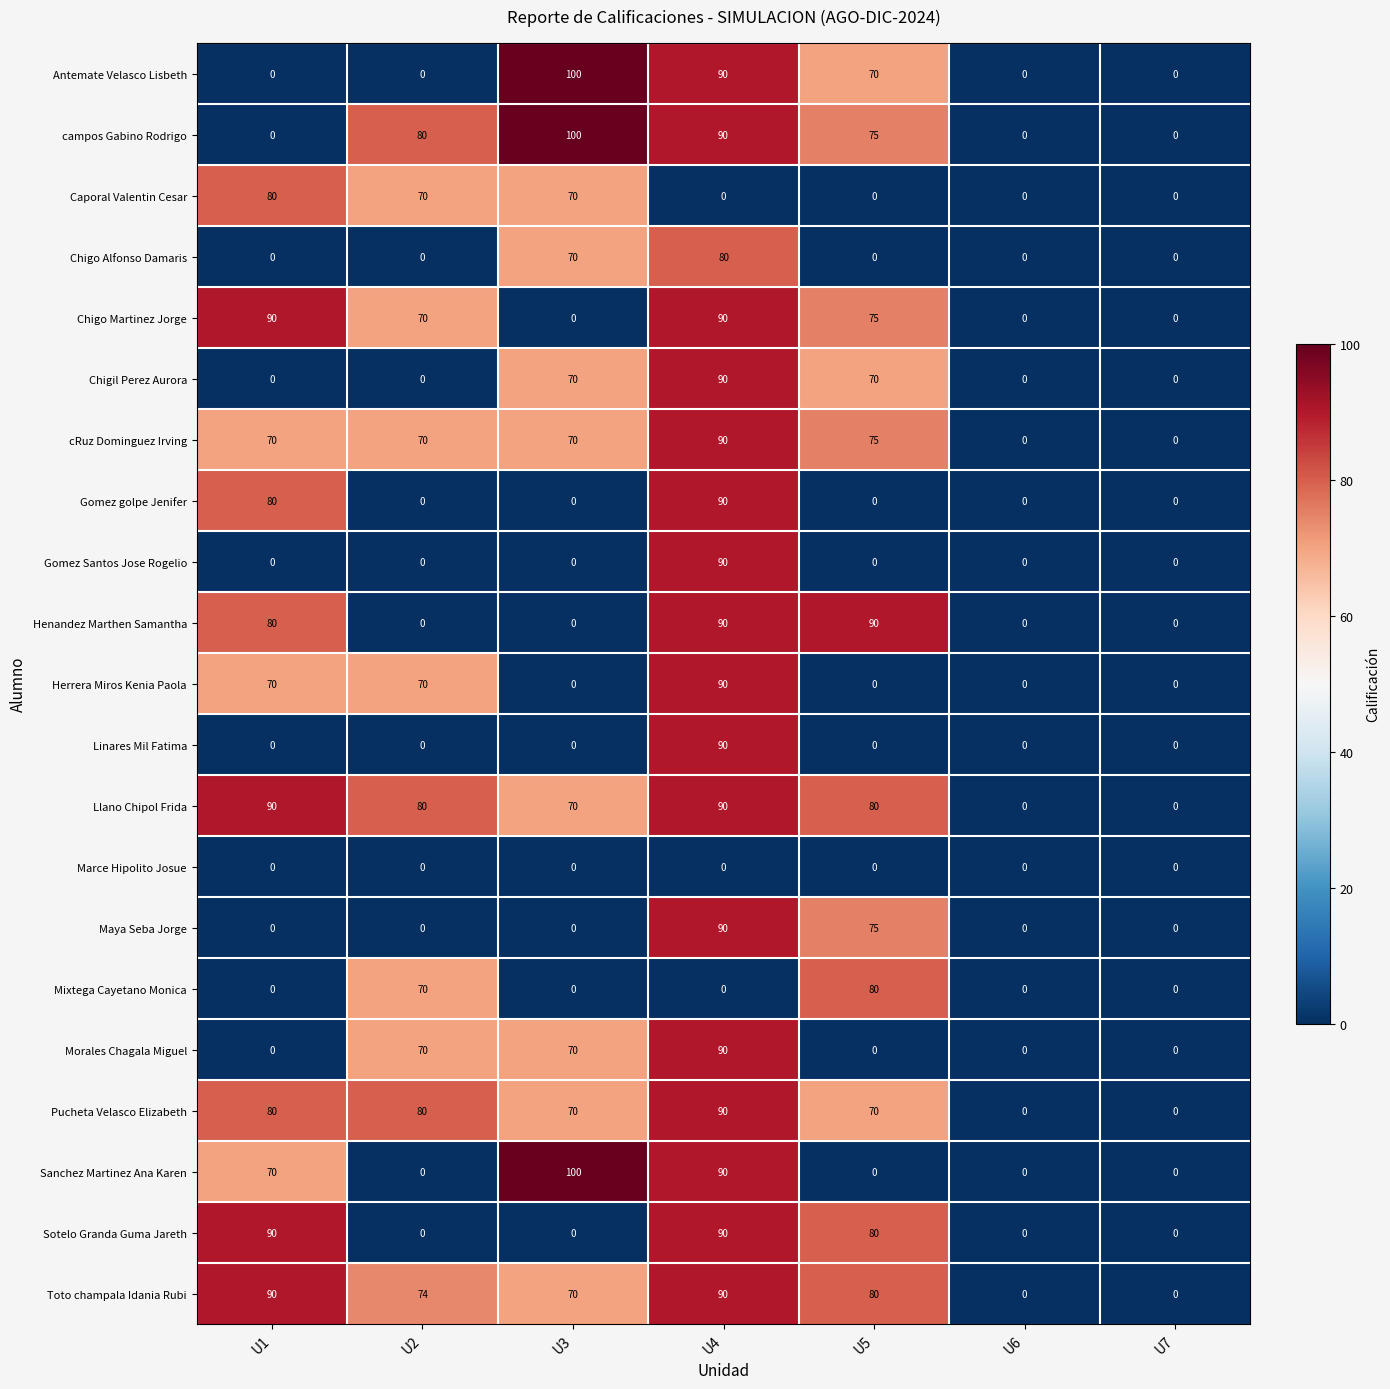

The value of Maya Seba Jorge at U1 is 53. True or false?

False